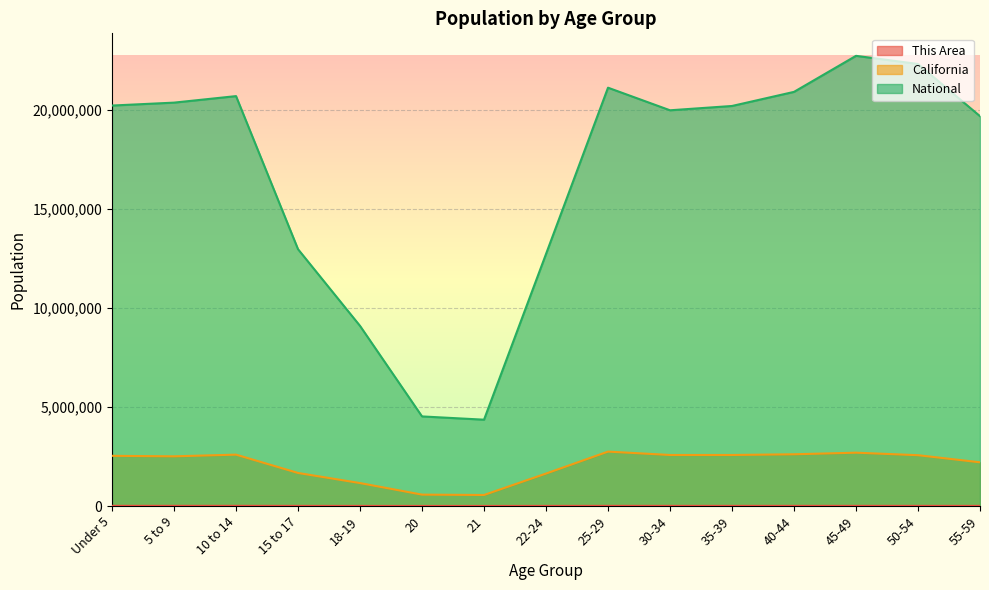

What is the difference between the maximum and minimum values in the National series?

18354297